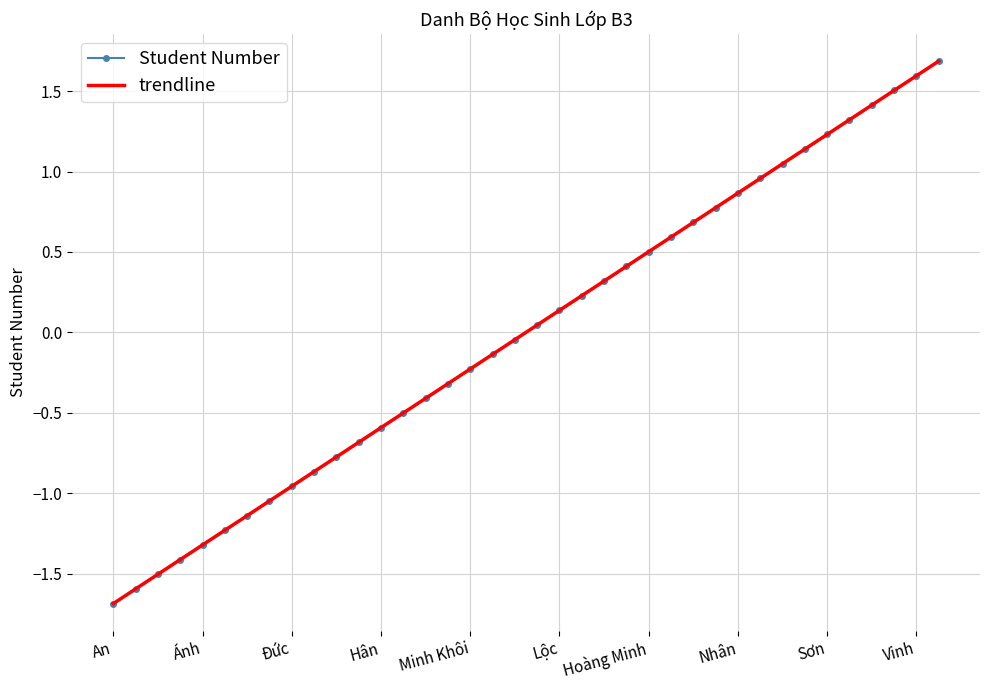

How many intersections are there between Student Number and trendline?

2